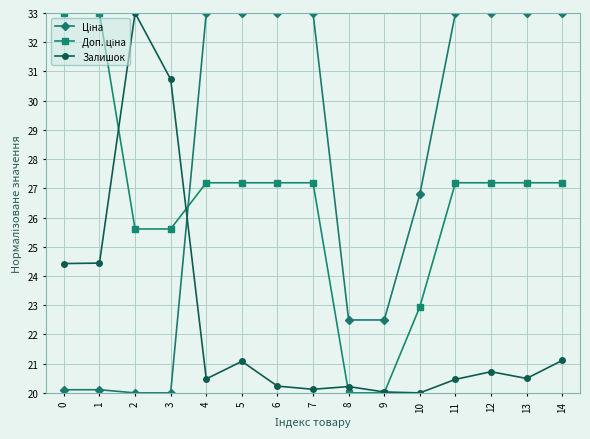

What is the total value across all series at 4?

80.7